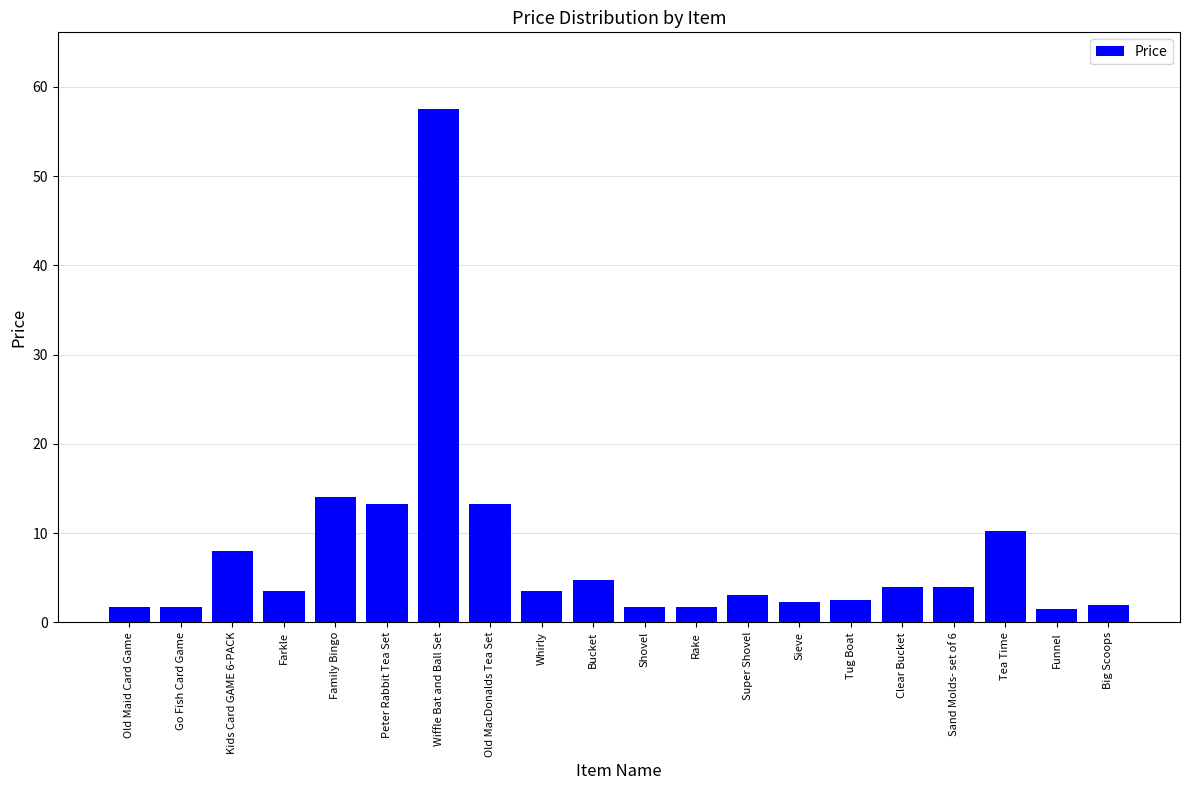

The chart shows a value of 3.0 at Super Shovel. True or false?

True